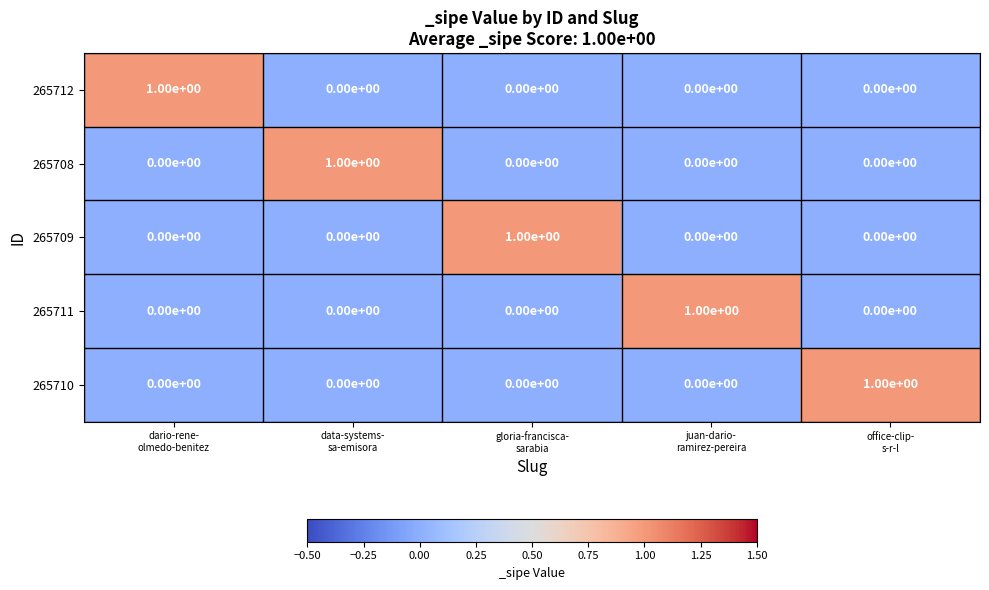

Count the number of categories in the chart.

5